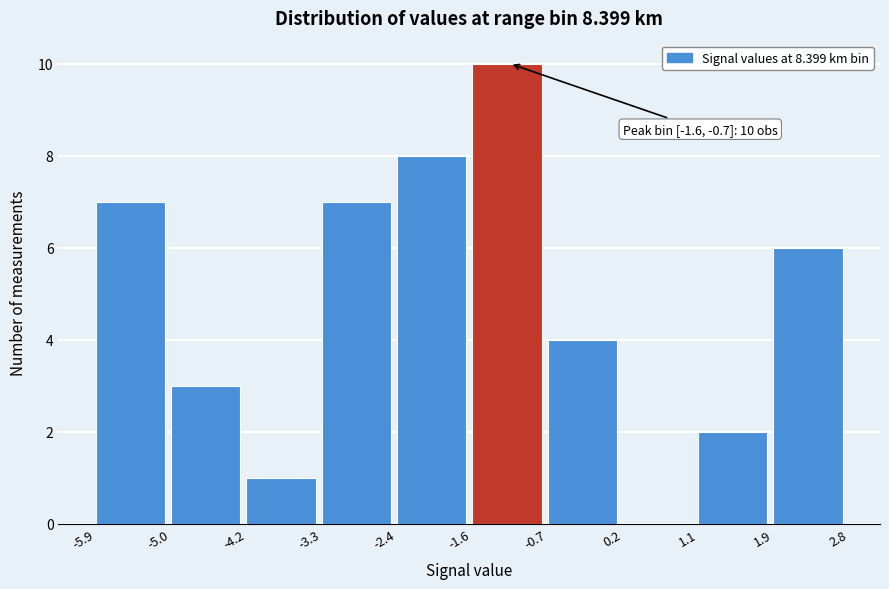

Which range on the x-axis has the tallest bar?

-1.6 to -0.7